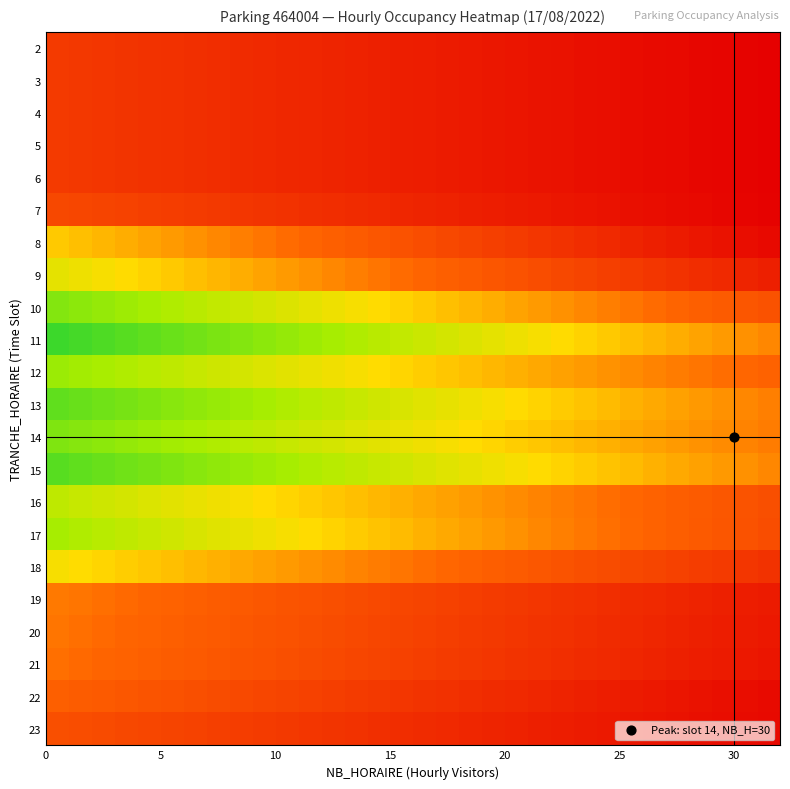

Which series has the largest total across all categories?

11